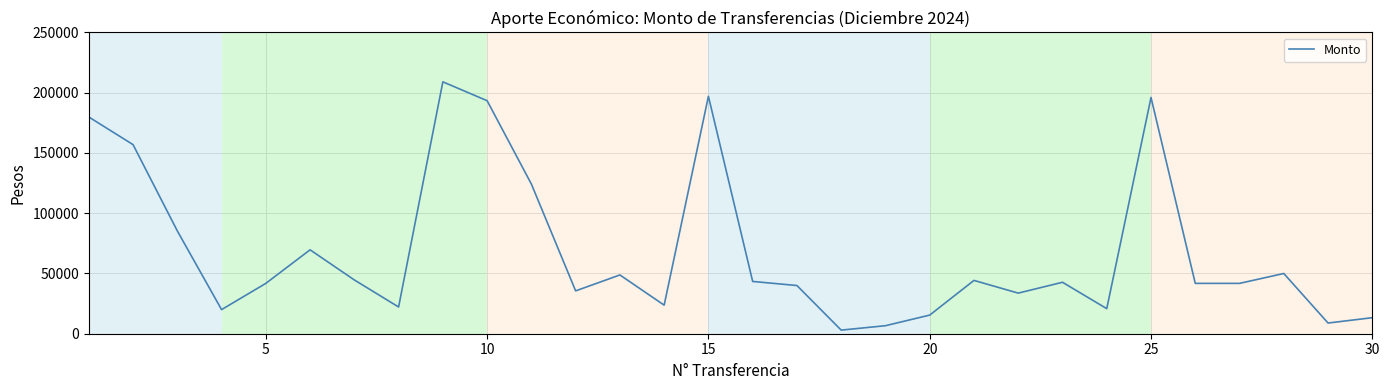

What is the maximum value shown in the chart?

209000